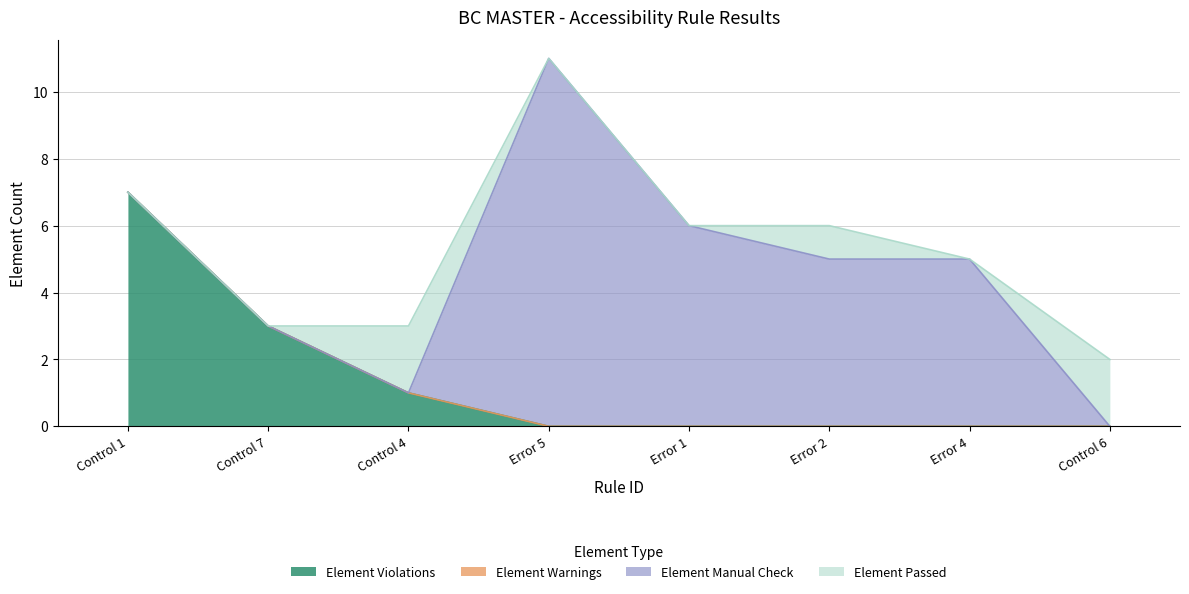

Rank the series by their average value, from highest to lowest.

Element Manual Check, Element Violations, Element Passed, Element Warnings